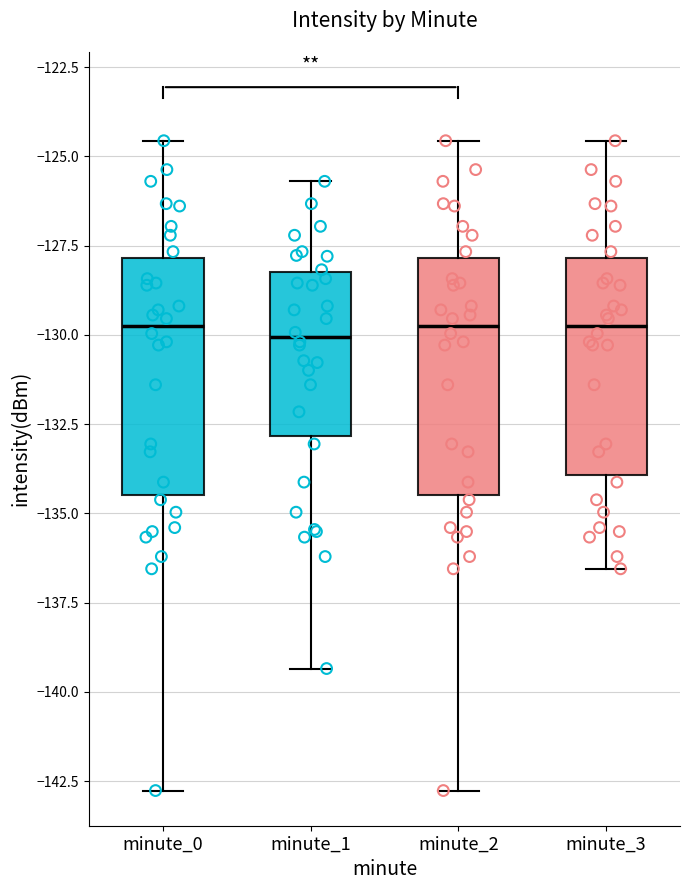

Where does the lower whisker of the box for minute_1 end on the y-axis? The values are not printed on the chart, so give them approximately, as read against the axis.

-139.5